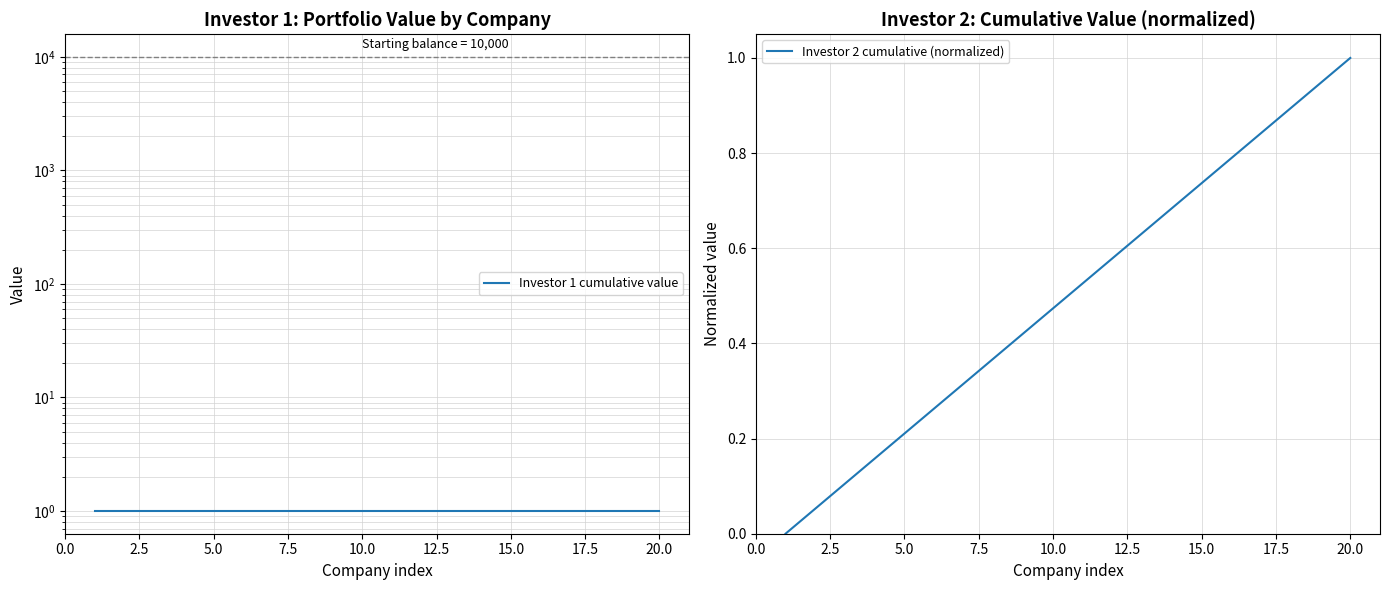

Is this an area chart (filled region under the line)?

No